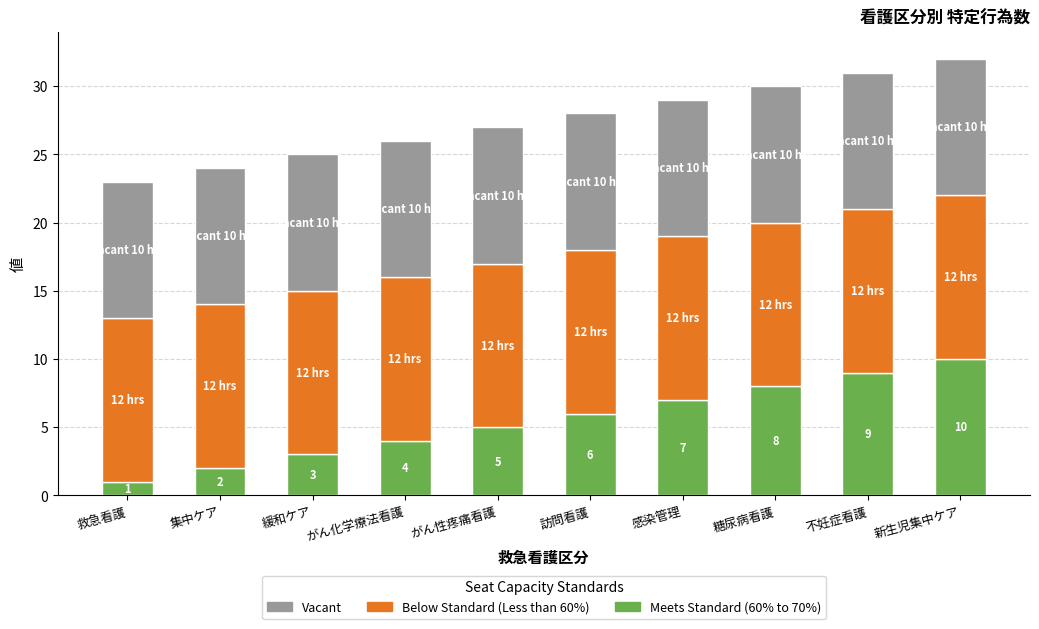

What is the total value across all series at 不妊症看護?

31